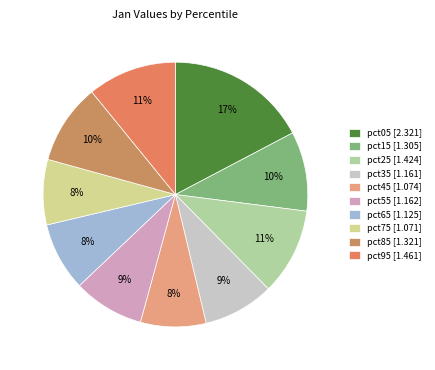

The pct75 slice represents 8% of the pie. True or false?

True